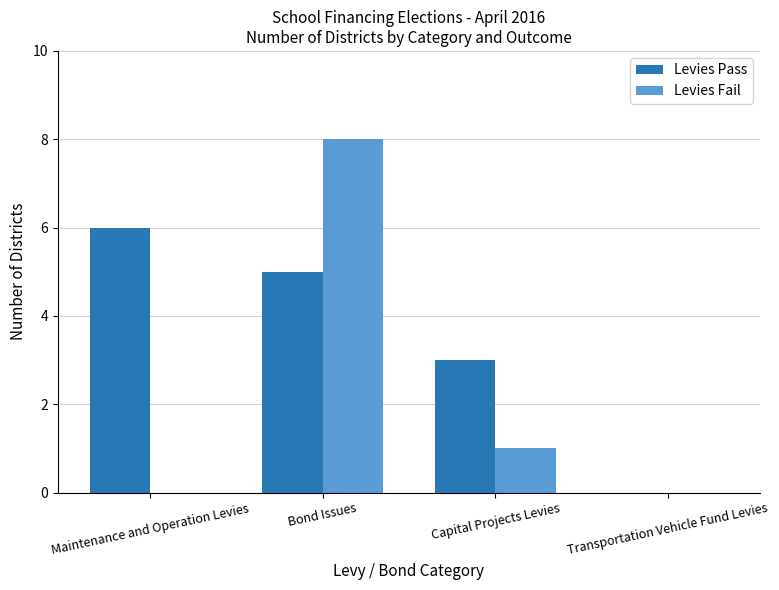

What is the sum of all Levies Fail values?

9